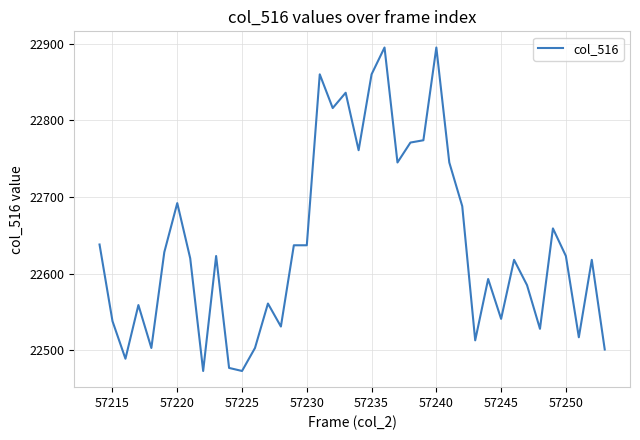

What is the smallest value displayed?

22473